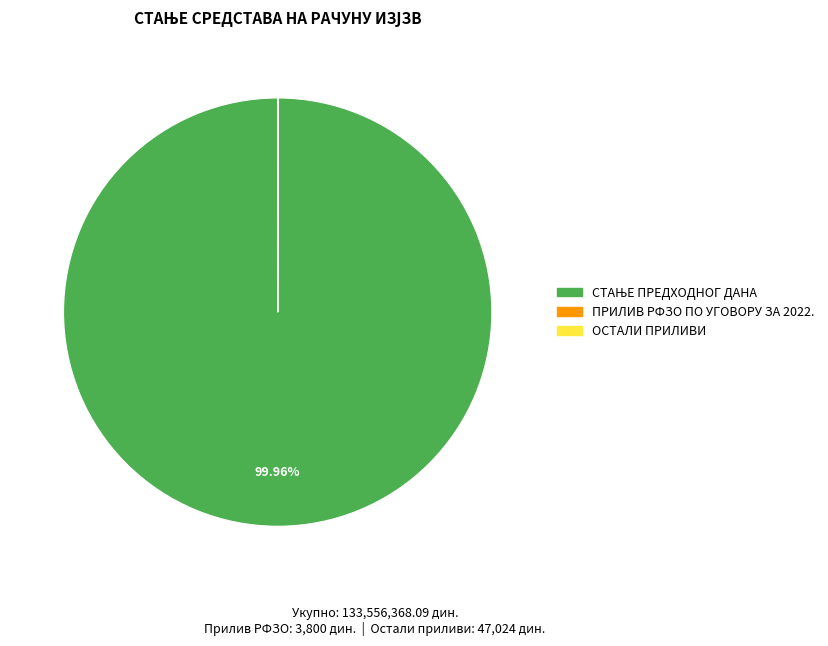

Does any single category account for the majority?

Yes